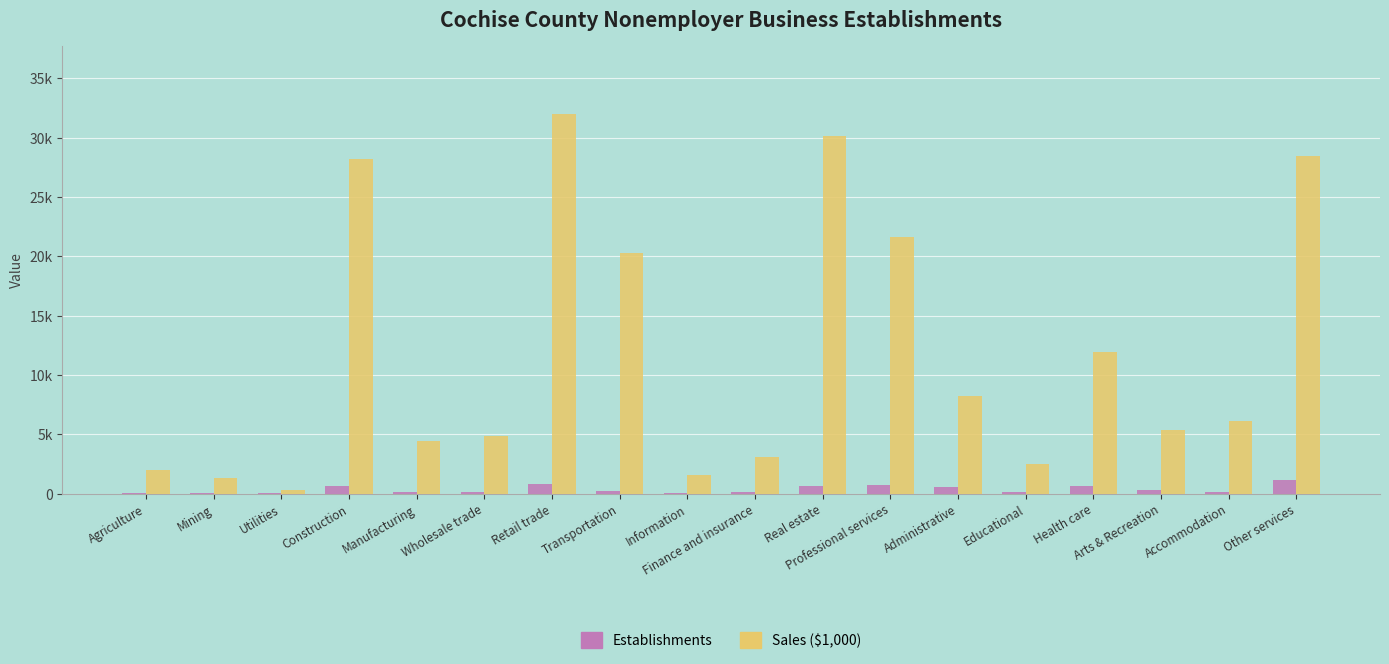

Reading left to right, list all the values displayed in this chart.

Establishments: 68	15	18	662	113	99	831	250	69	119	643	709	551	165	640	331	130	1146
Sales ($1,000): 2030	1300	326	28183	4455	4871	31961	20266	1532	3116	30104	21592	8265	2495	11922	5323	6127	28450